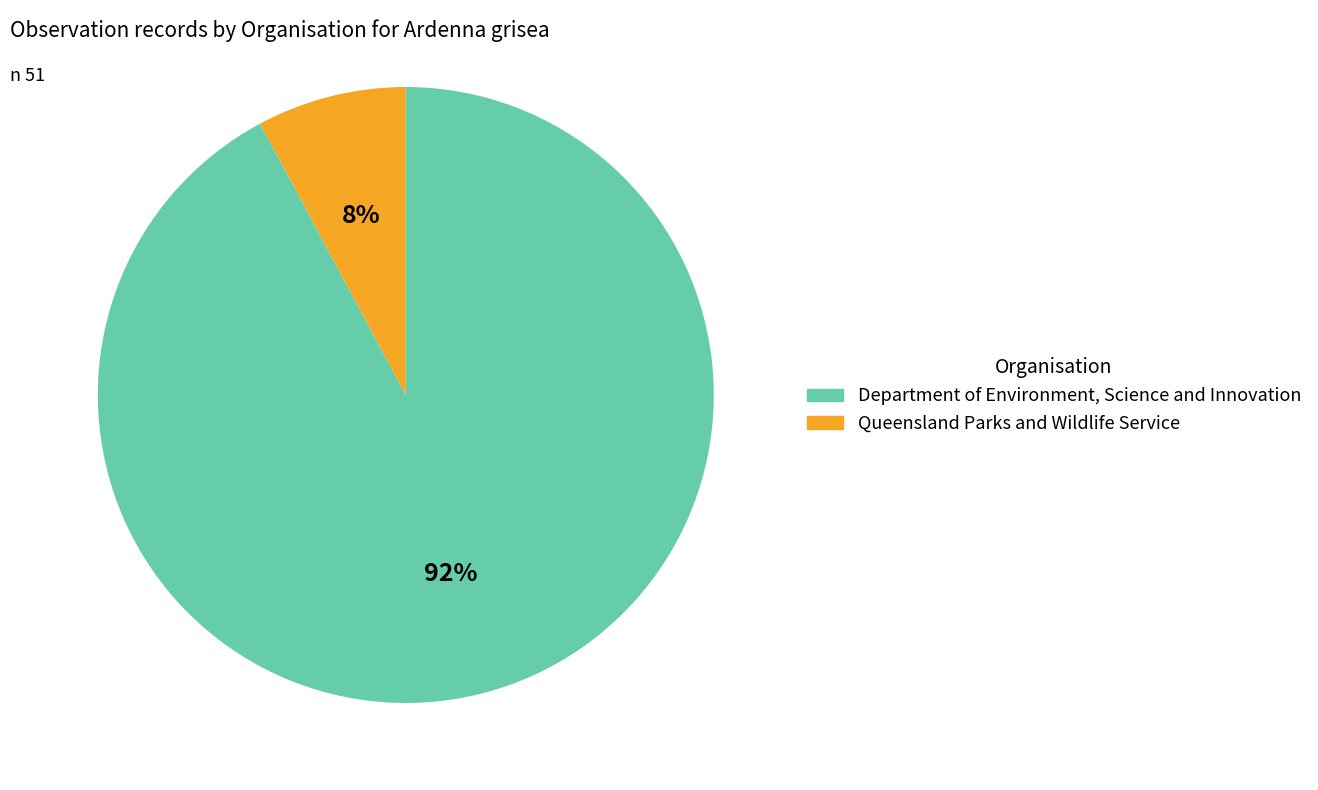

Is there a majority slice in this chart?

Yes